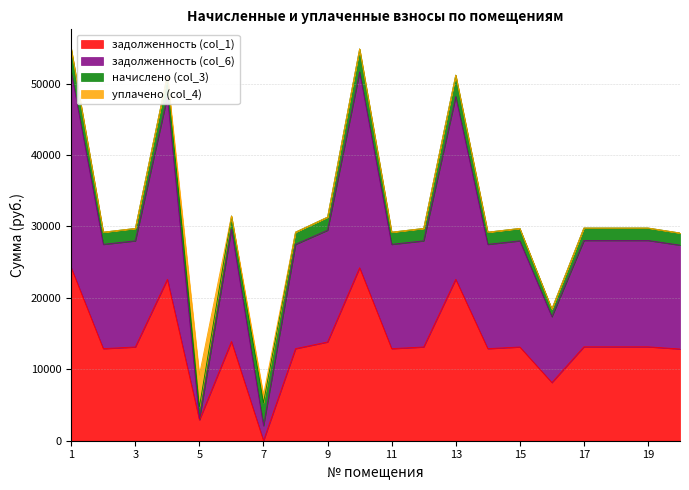

At which category is the sum across all series the highest?

1